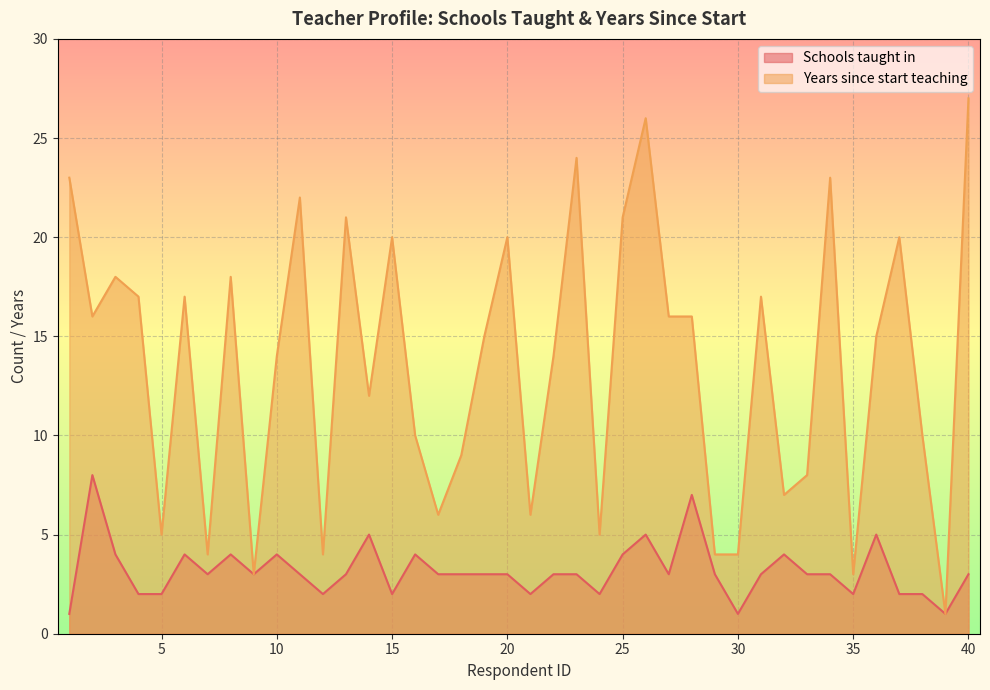

Rank the categories by Years since start value from lowest to highest.

39, 9, 35, 7, 12, 29, 30, 5, 24, 17, 21, 32, 33, 18, 16, 38, 14, 10, 22, 19, 36, 2, 27, 28, 4, 6, 31, 3, 8, 15, 20, 37, 13, 25, 11, 1, 34, 23, 26, 40